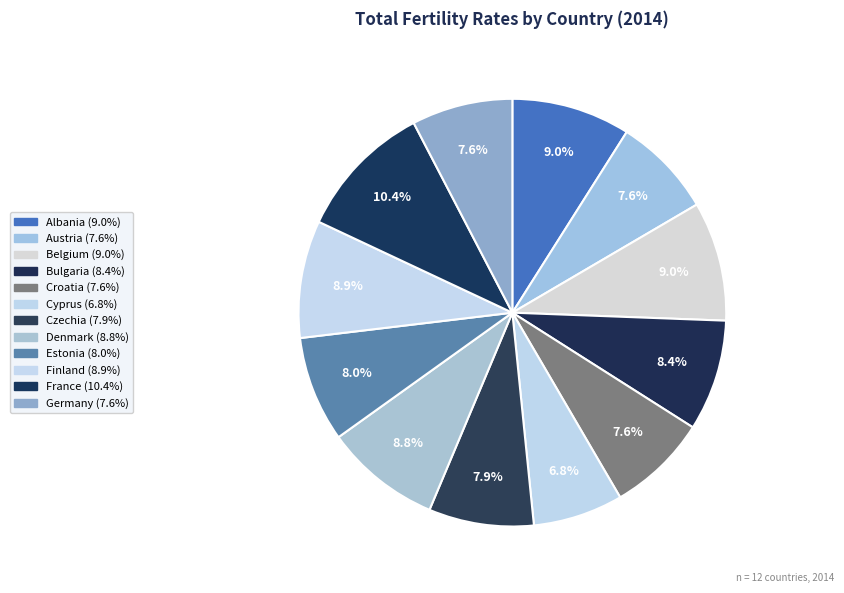

Combined, do France and Denmark account for over 50%?

No